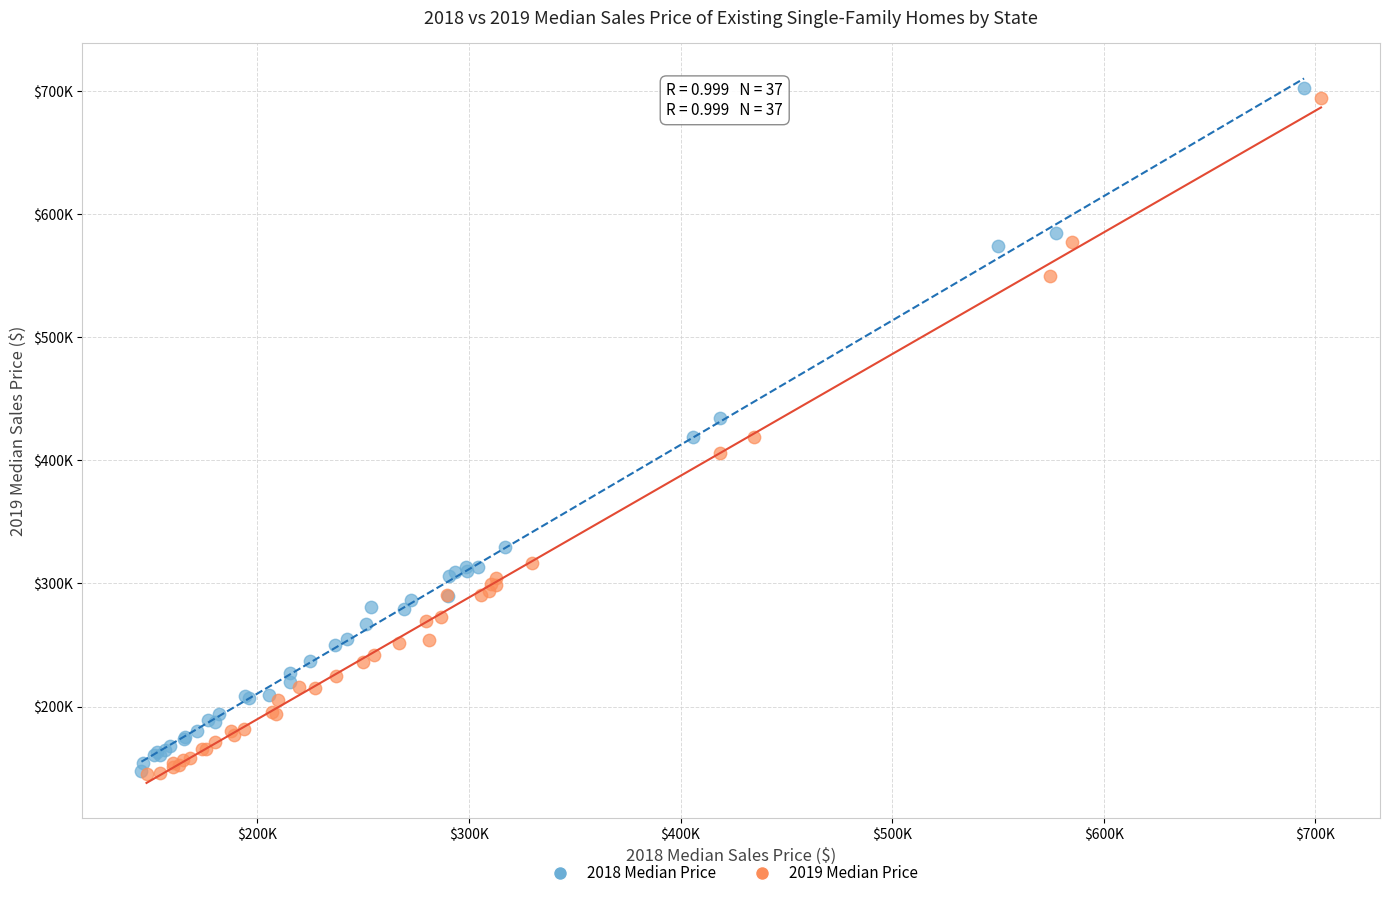

What are all the series names shown in the legend?

2018 Median Price, 2019 Median Price